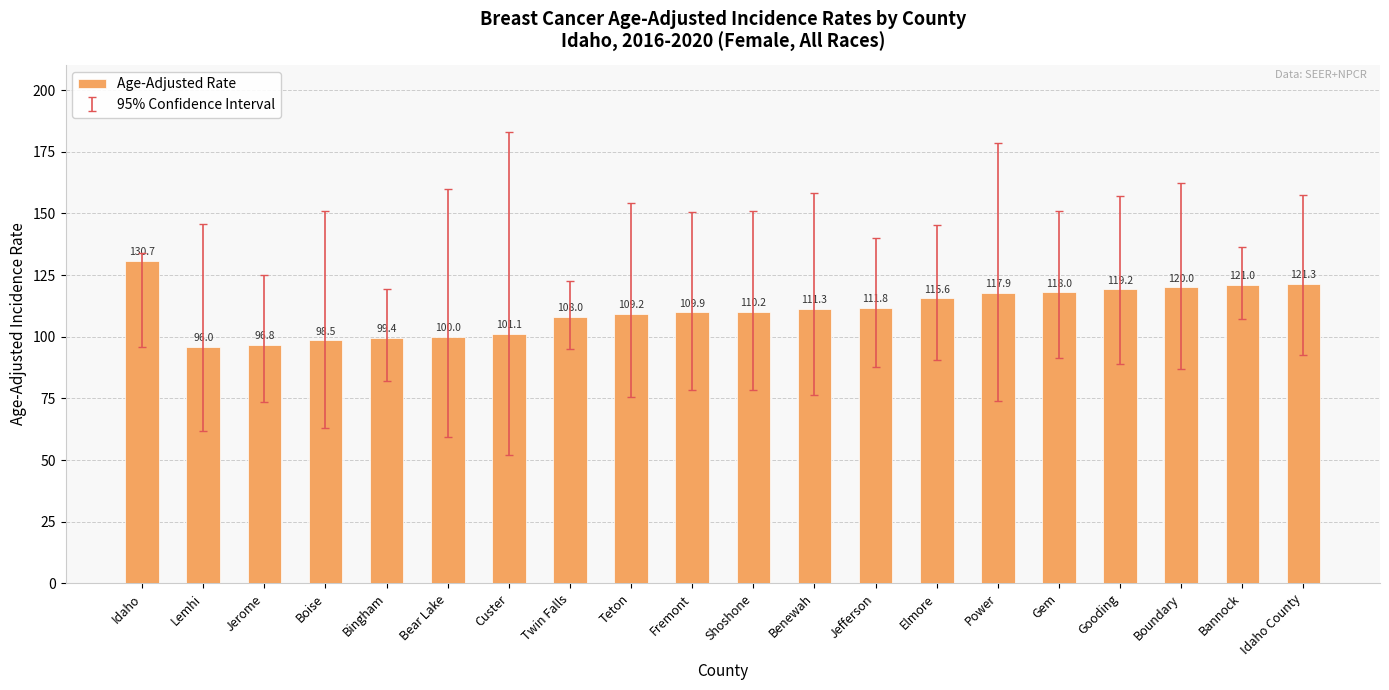

Rank the categories by value from lowest to highest.

Lemhi, Jerome, Boise, Bingham, Bear Lake, Custer, Twin Falls, Teton, Fremont, Shoshone, Benewah, Jefferson, Elmore, Power, Gem, Gooding, Boundary, Bannock, Idaho County, Idaho